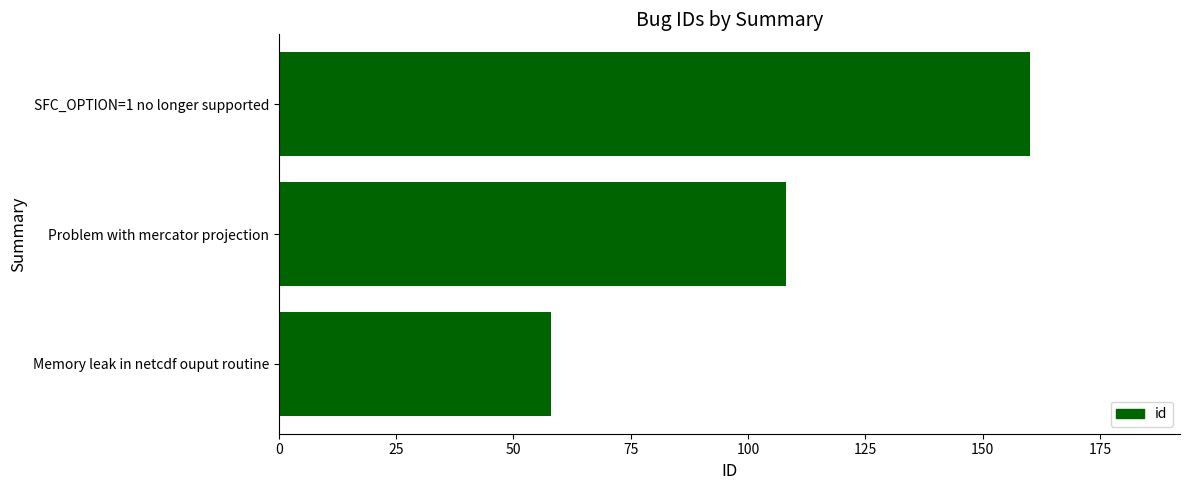

How many values are below 108?

1